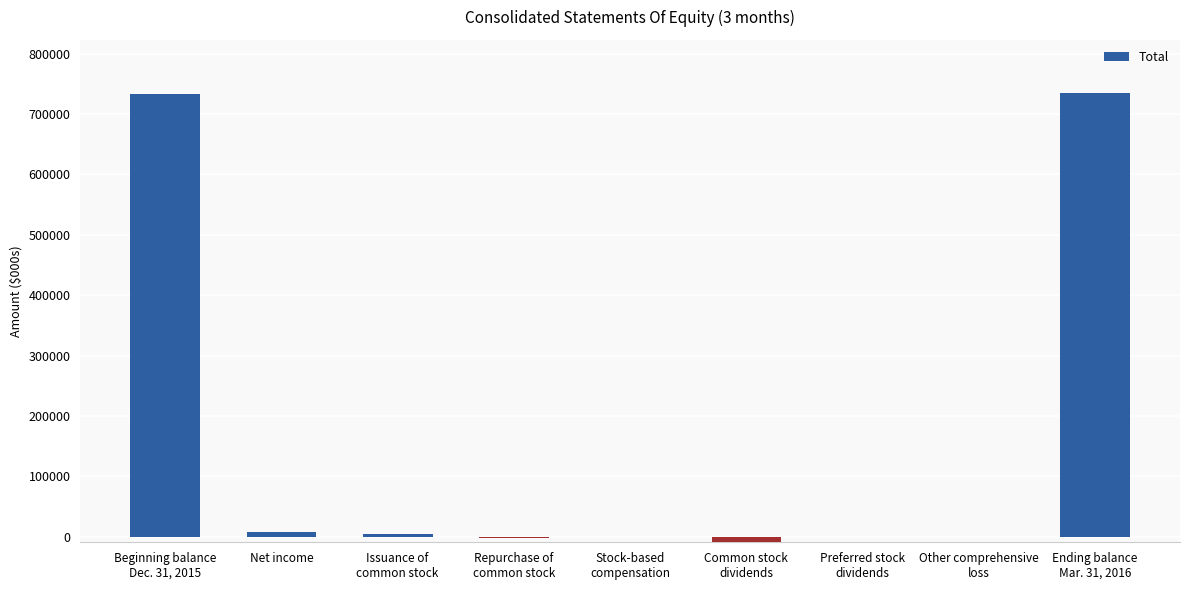

What is the maximum value shown in the chart?

734605